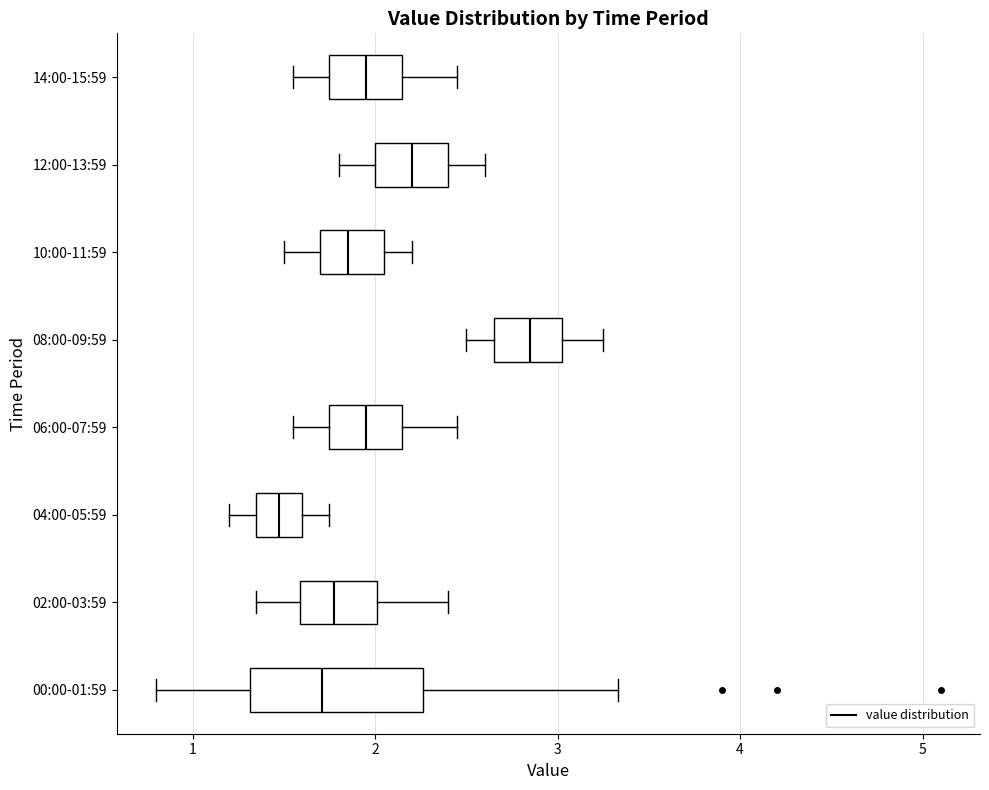

Reading bottom to top, transcribe this box plot: for each box, give where its median line is, the range the box spans, and where its two whiskers end, as read against the x-axis. The values are not printed on the chart, so give them approximately, as read against the axis.

00:00-01:59: median 1.7, box 1.3 to 2.3, whiskers 0.8 to 3.3
02:00-03:59: median 1.8, box 1.6 to 2.0, whiskers 1.4 to 2.4
04:00-05:59: median 1.5, box 1.4 to 1.6, whiskers 1.2 to 1.8
06:00-07:59: median 2.0, box 1.8 to 2.2, whiskers 1.6 to 2.5
08:00-09:59: median 2.9, box 2.7 to 3.0, whiskers 2.5 to 3.3
10:00-11:59: median 1.9, box 1.7 to 2.1, whiskers 1.5 to 2.2
12:00-13:59: median 2.2, box 2.0 to 2.4, whiskers 1.8 to 2.6
14:00-15:59: median 2.0, box 1.8 to 2.2, whiskers 1.6 to 2.5